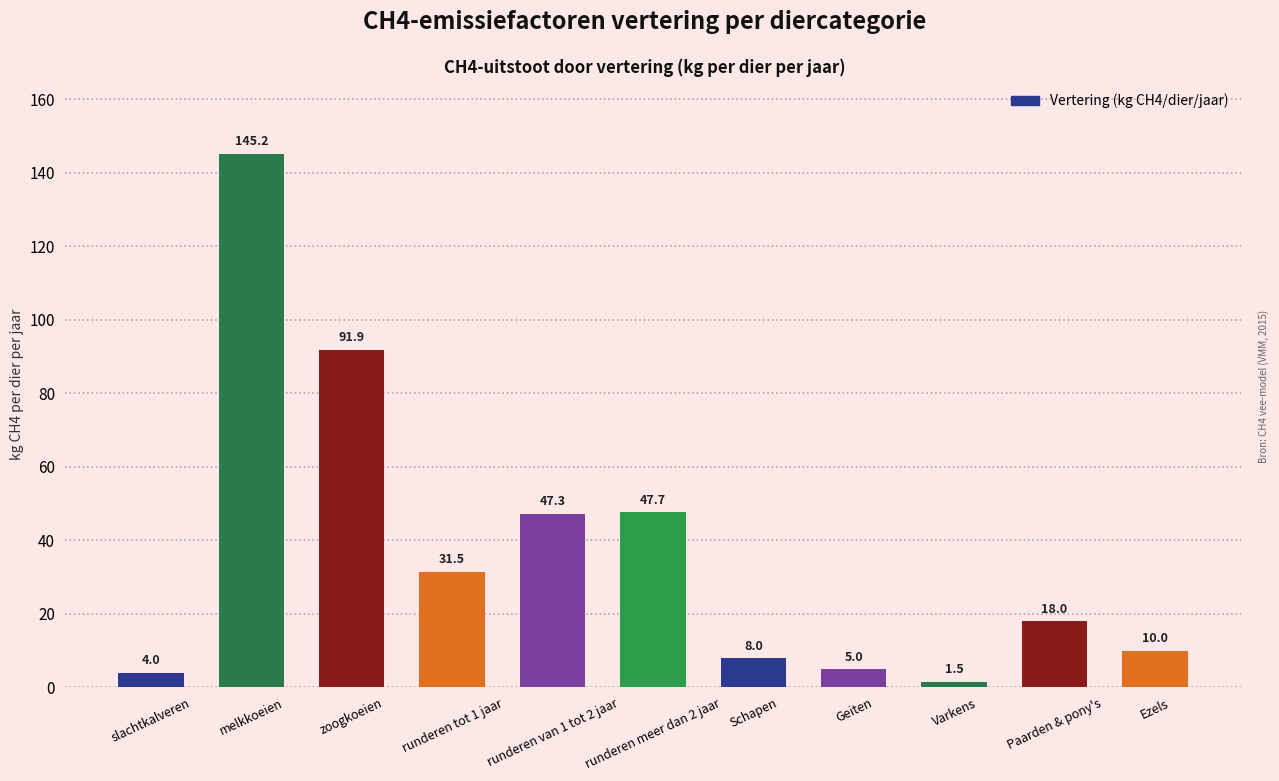

What is the value of the 3rd bar from the left?

91.9